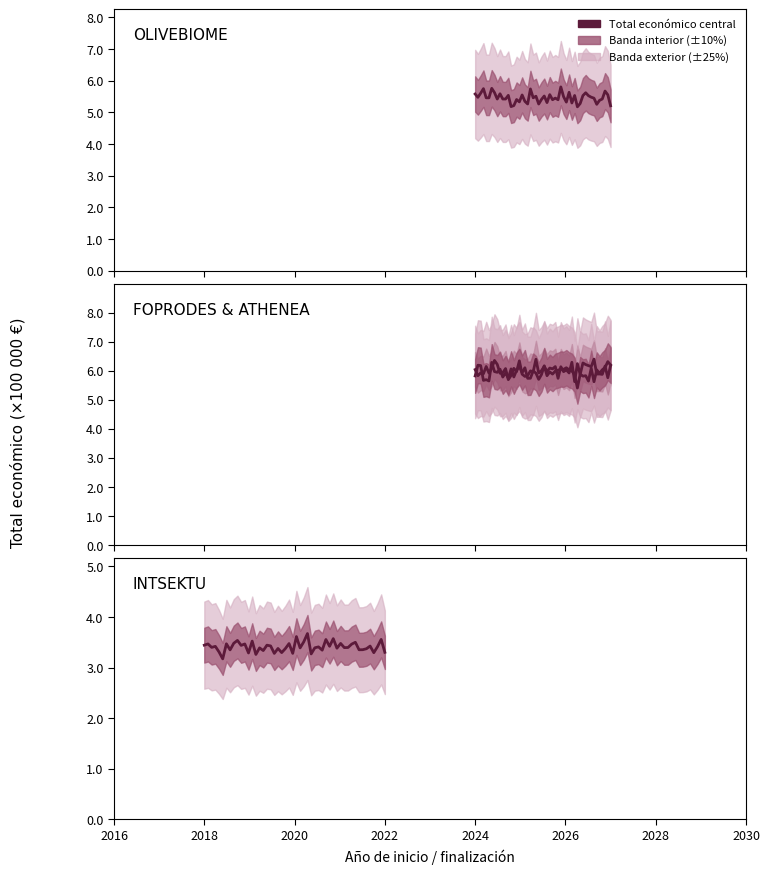

What value does the data have at OLIVEBIOME, to the nearest 10?

550110